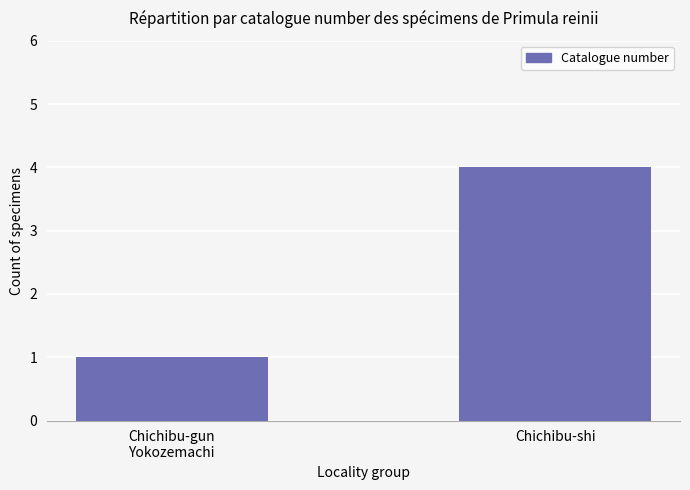

Is it true that the value at Chichibu-gun
Yokozemachi is 1?

True